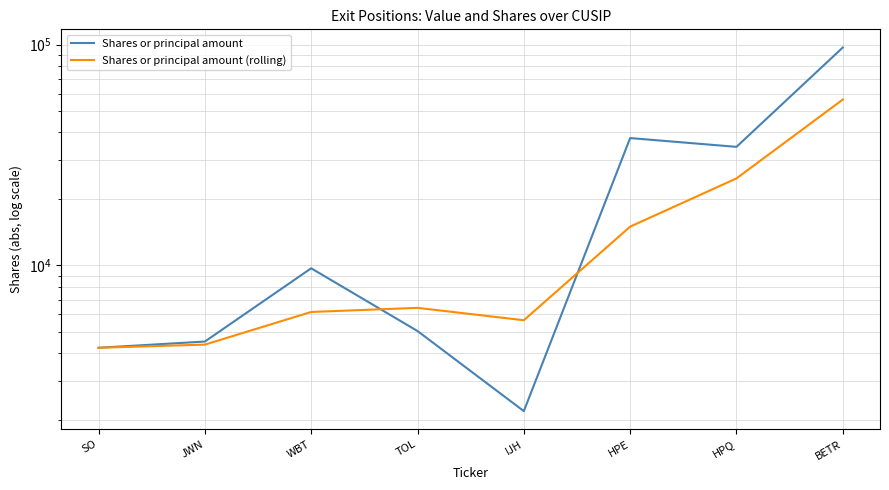

True or false: Shares or principal amount and Shares or principal amount (rolling) cross at least once.

True